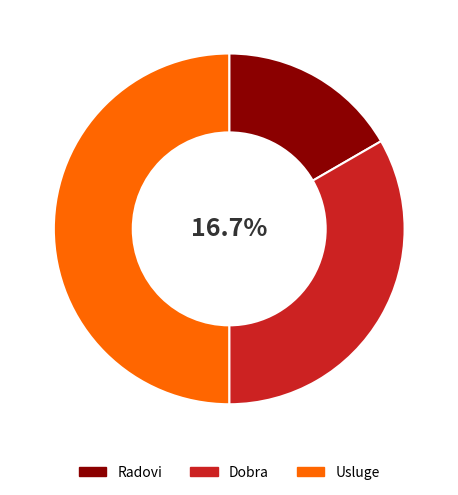

To the nearest percent, what is the difference between the Radovi and Usluge slice percentages?

33%